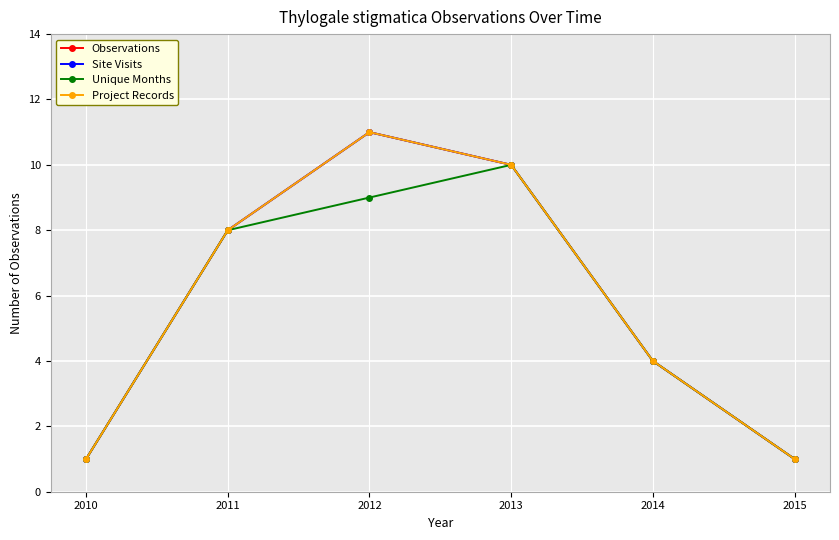

Where is Unique Months nearest to the value 5?

2014